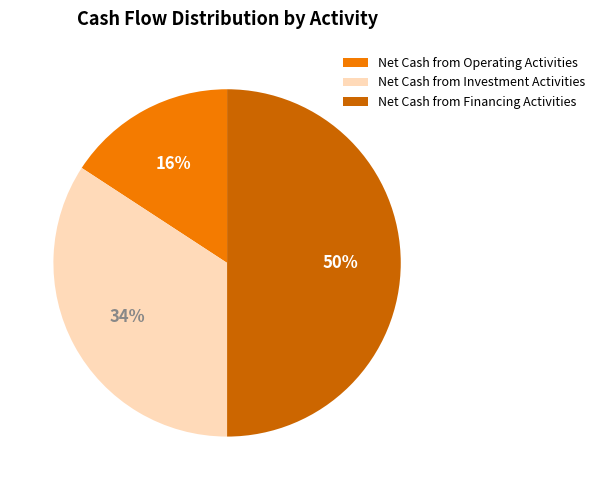

Does Net Cash from Operating Activities account for over 50% of the chart?

No